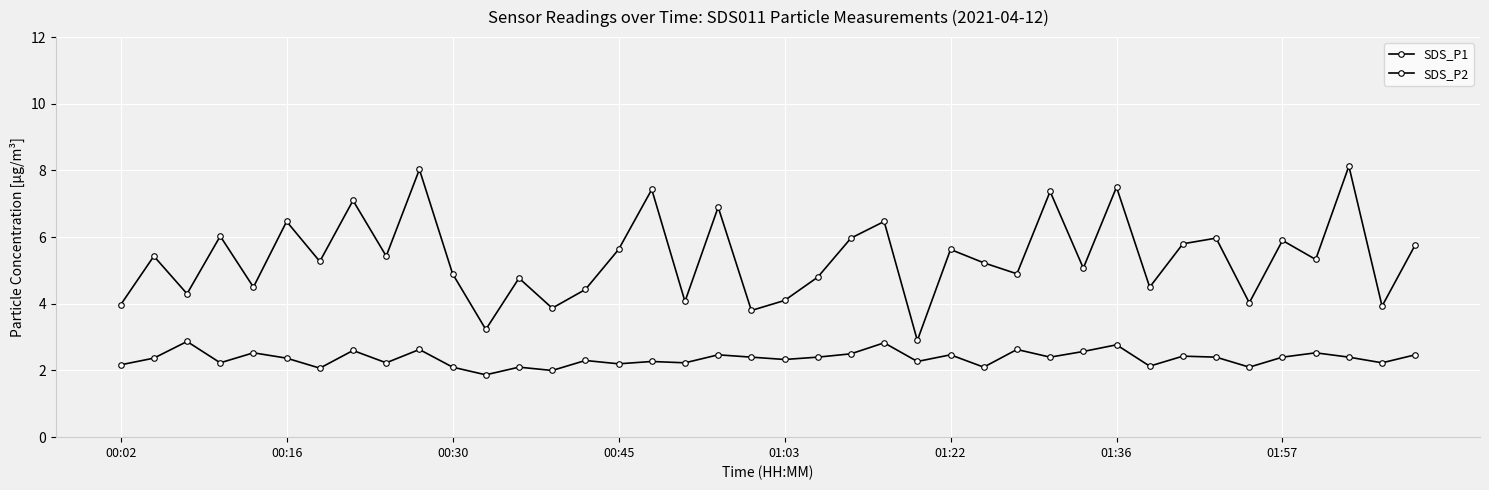

True or false: SDS_P2 and SDS_P1 cross at least once.

False